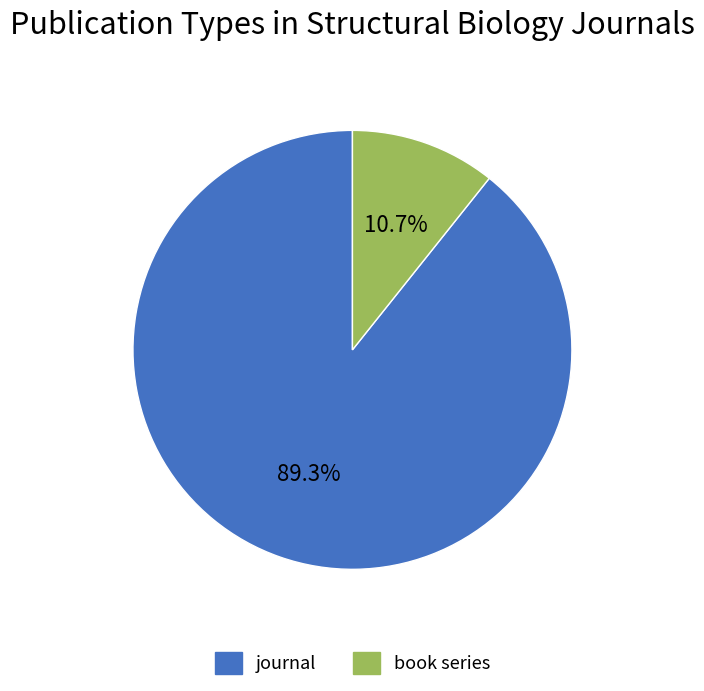

What percentage is NOT represented by journal?

10.7%